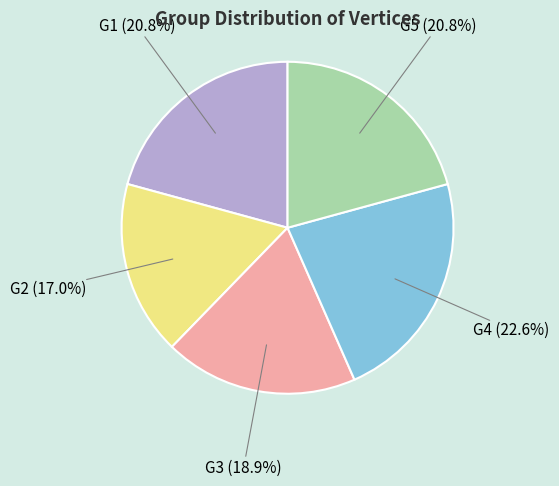

Is there a majority slice in this chart?

No